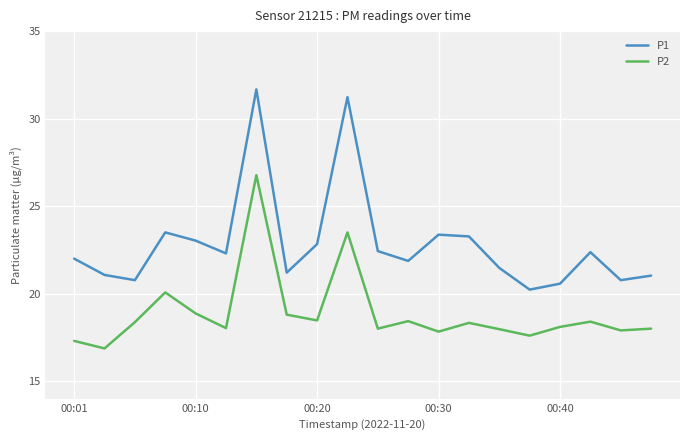

True or false: P1 and P2 intersect in this chart.

False